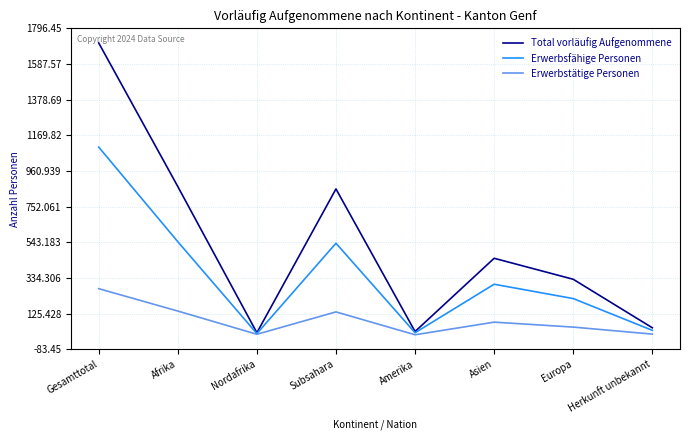

What is the maximum value shown in the chart?

1711